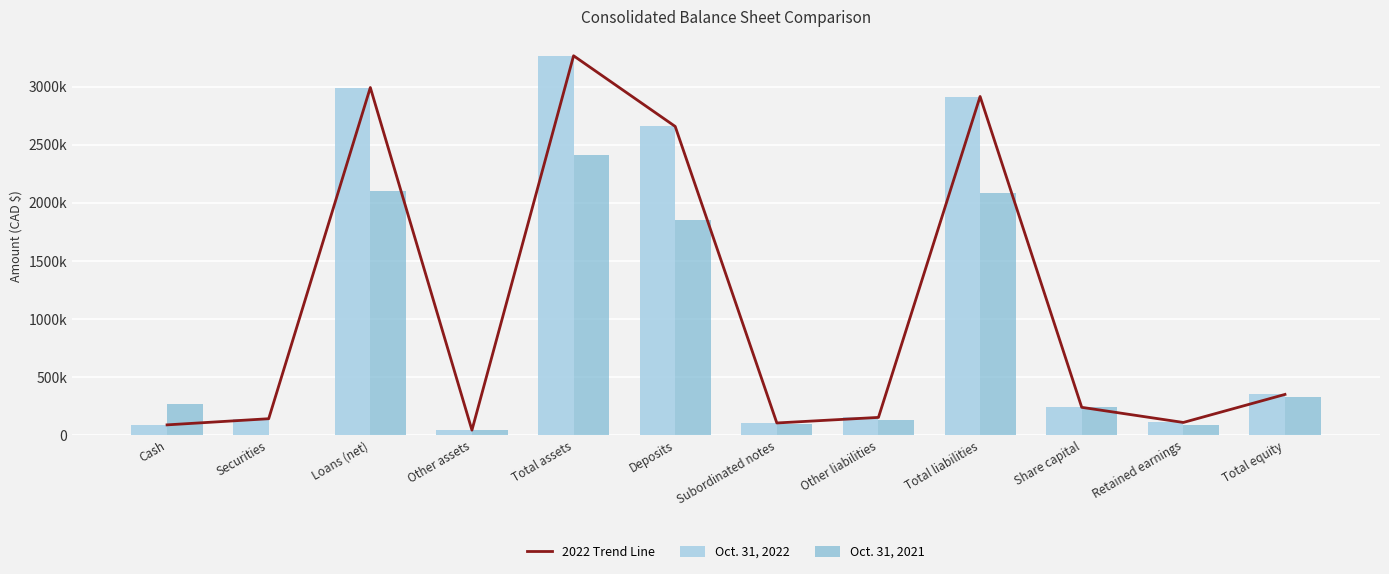

What is the total value across all series at Total assets?

8947082